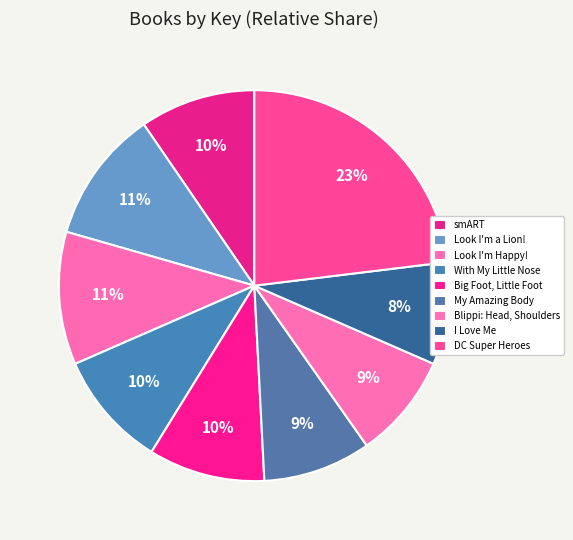

Rank the categories by value from highest to lowest.

DC Super Heroes, Look I'm Happy!, Look I'm a Lion!, With My Little Nose, Big Foot, Little Foot, smART, My Amazing Body, Blippi: Head, Shoulders, I Love Me